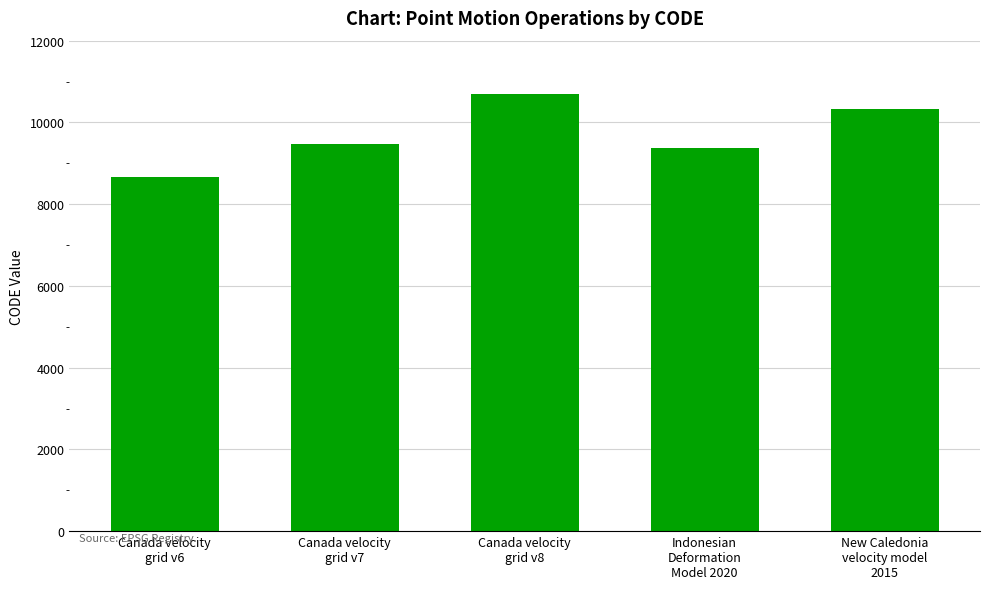

Reading right to left, transcribe all the data shown in this chart.

New Caledonia
velocity model
2015=10323	Indonesian
Deformation
Model 2020=9375	Canada velocity
grid v8=10707	Canada velocity
grid v7=9483	Canada velocity
grid v6=8676